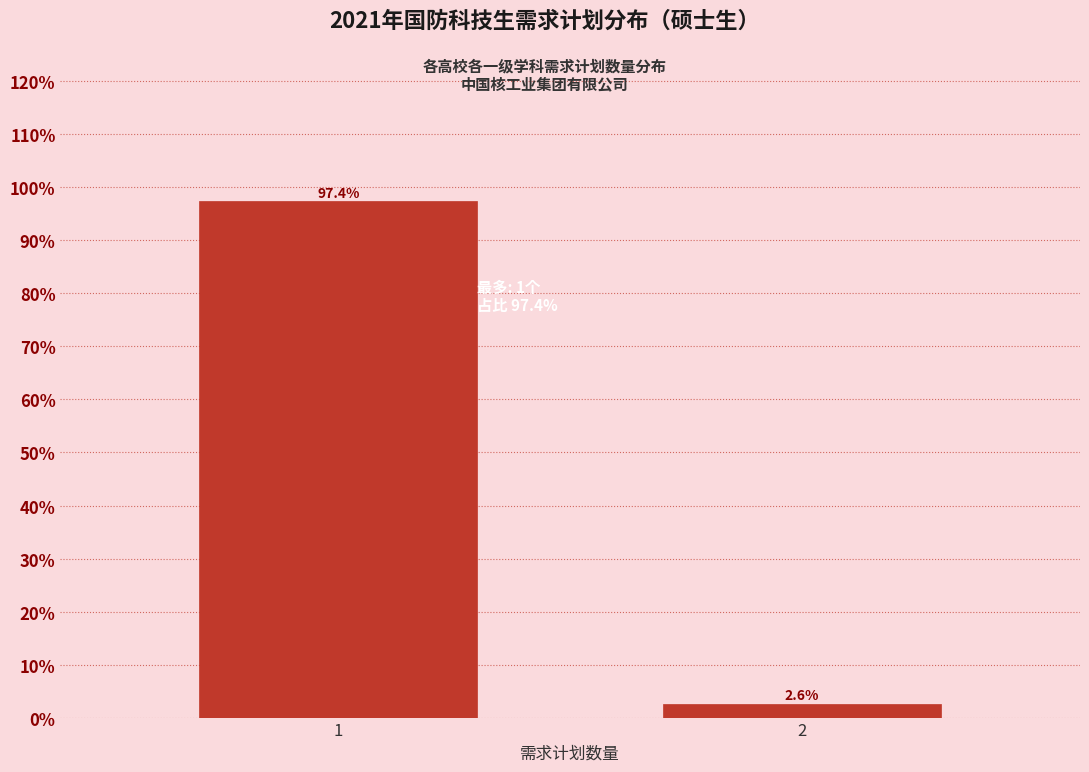

Reading left to right, list all the values displayed in this chart.

1=97.4	2=2.6